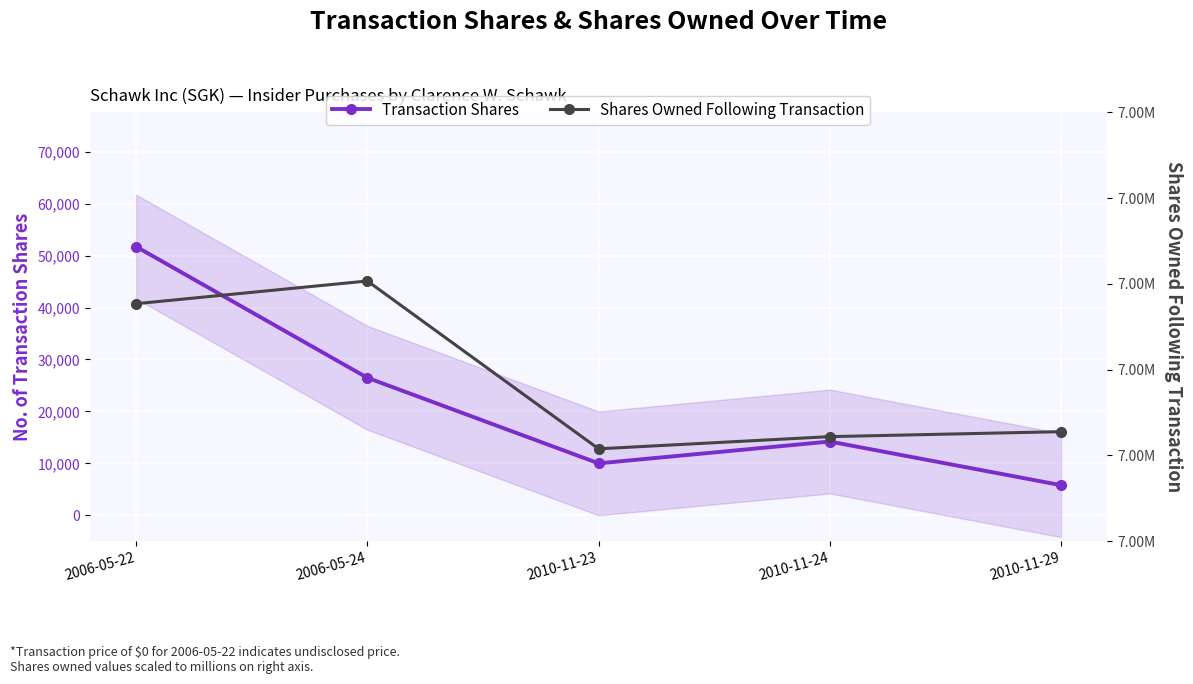

List the series in order of their overall mean, highest first.

Shares Owned Following Transaction, Transaction Shares